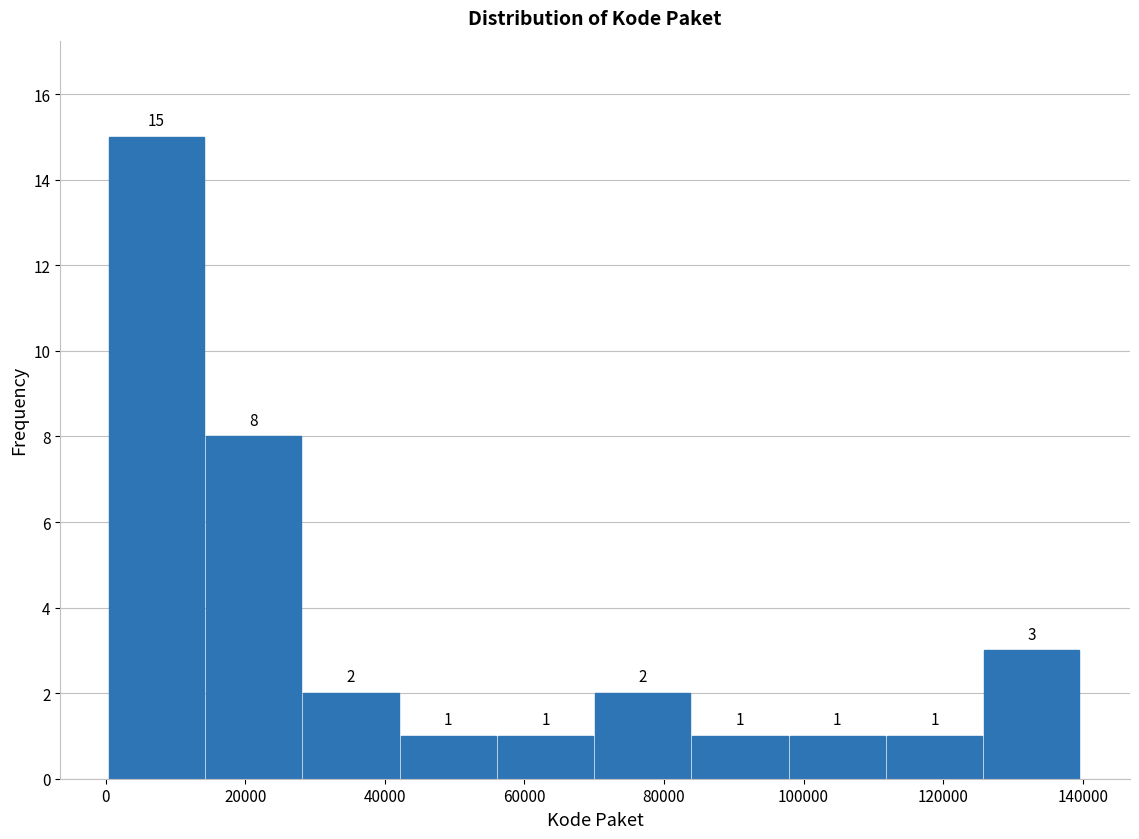

Reading left to right, transcribe this chart: for each bar, give the range it covers on the x-axis and its height. The bar edges are not printed on the chart, so give them approximately, as read against the axis.

0 to 14000: 15
14000 to 28000: 8
28000 to 42000: 2
42000 to 56000: 1
56000 to 70000: 1
70000 to 84000: 2
84000 to 98000: 1
98000 to 112000: 1
112000 to 126000: 1
126000 to 140000: 3